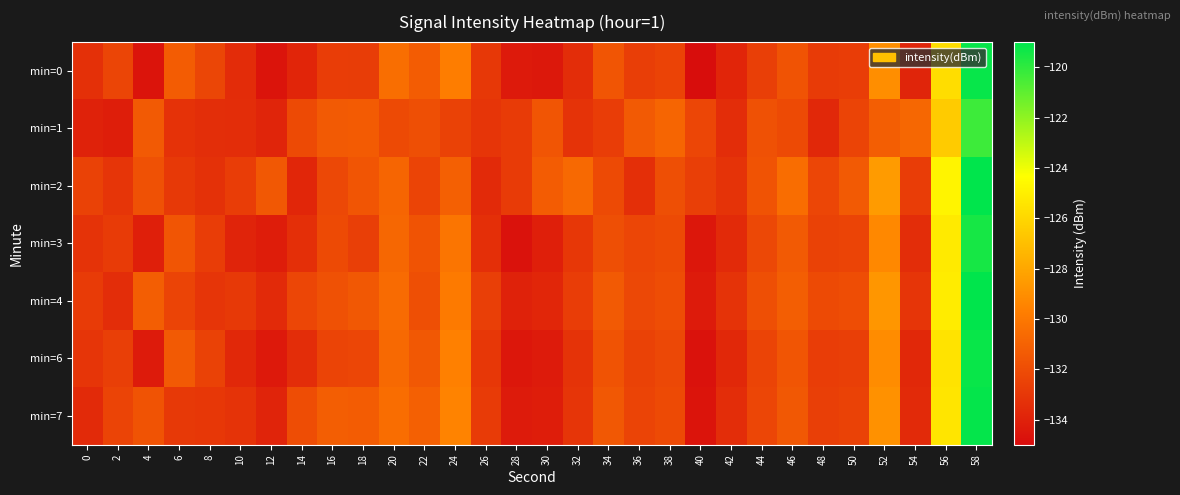

Between 28 and 52, which is larger?

52